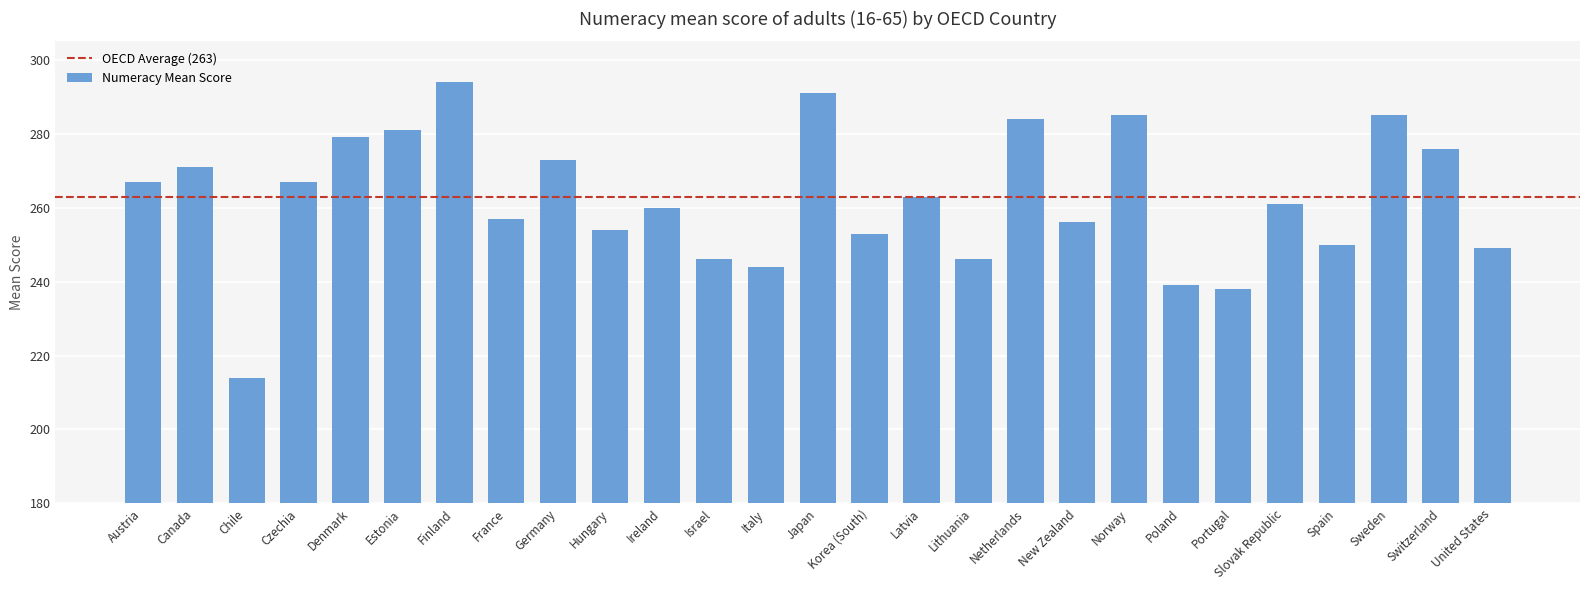

What is the greatest value displayed?

294